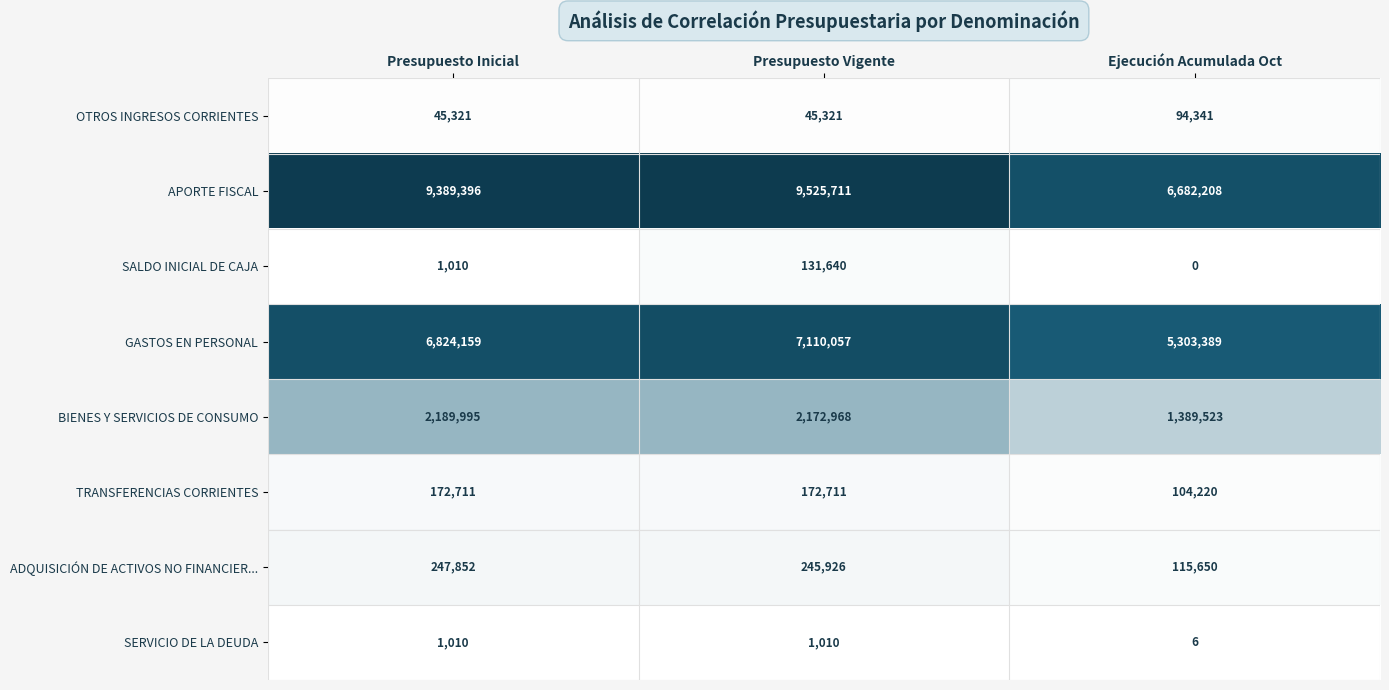

Where does the ADQUISICIÓN DE ACTIVOS NO FINANCIER... series first go above 245926?

Presupuesto Inicial